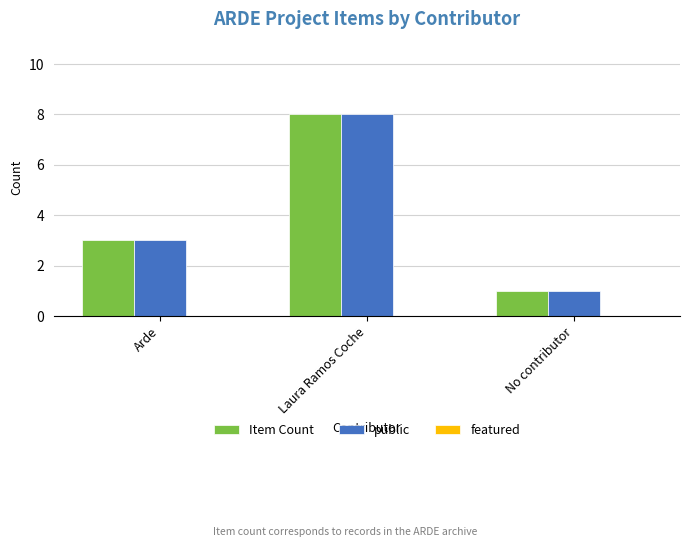

Is the value of public at Arde greater than the value of Item Count at No contributor?

Yes